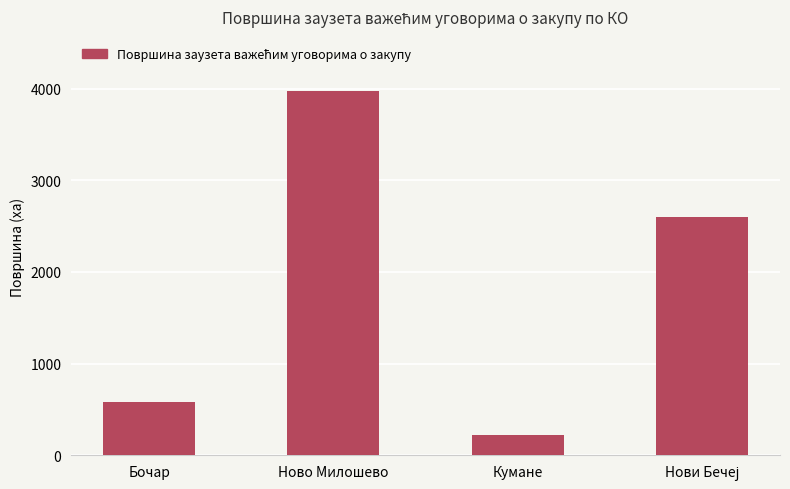

The chart shows a value of 996.5 at Бочар. True or false?

False